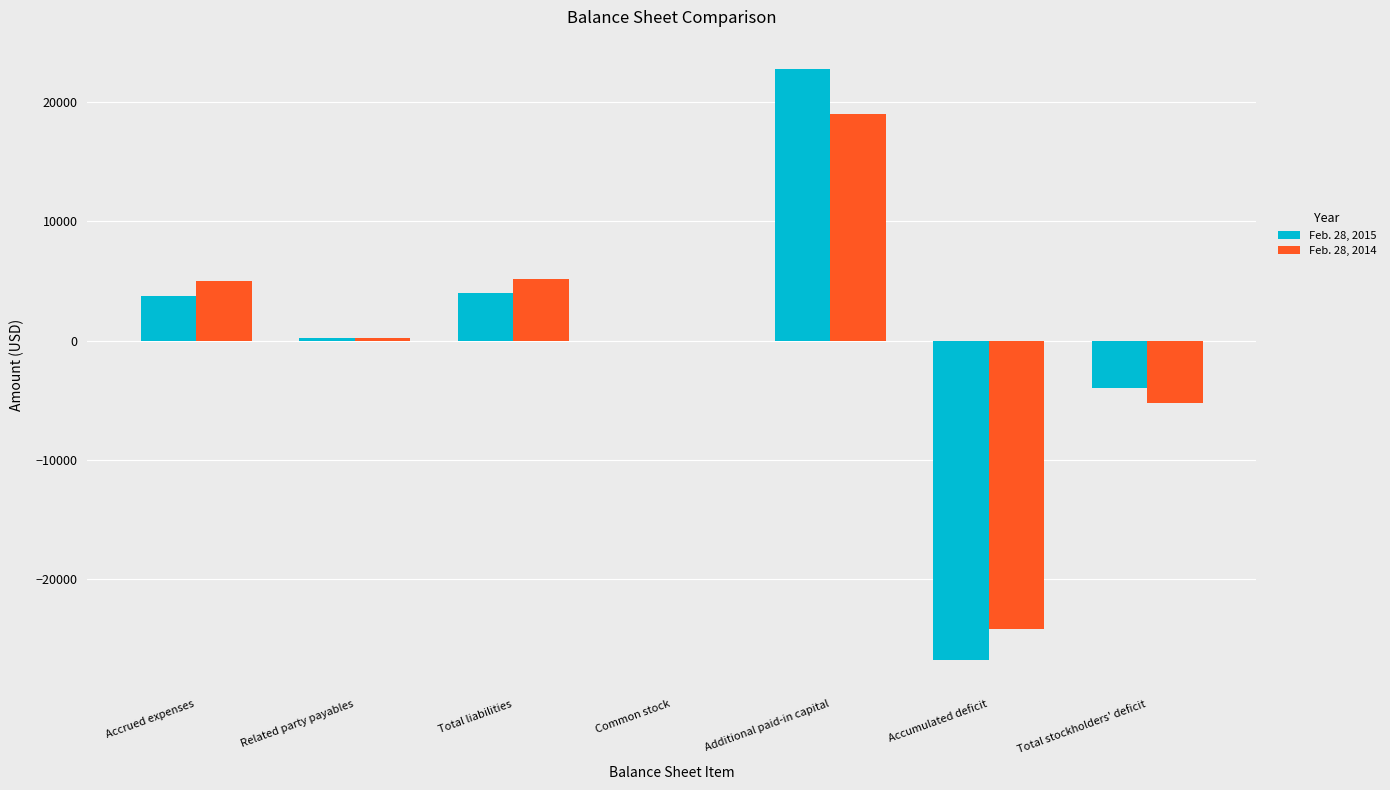

What is the total value across all series at Accrued expenses?

8713